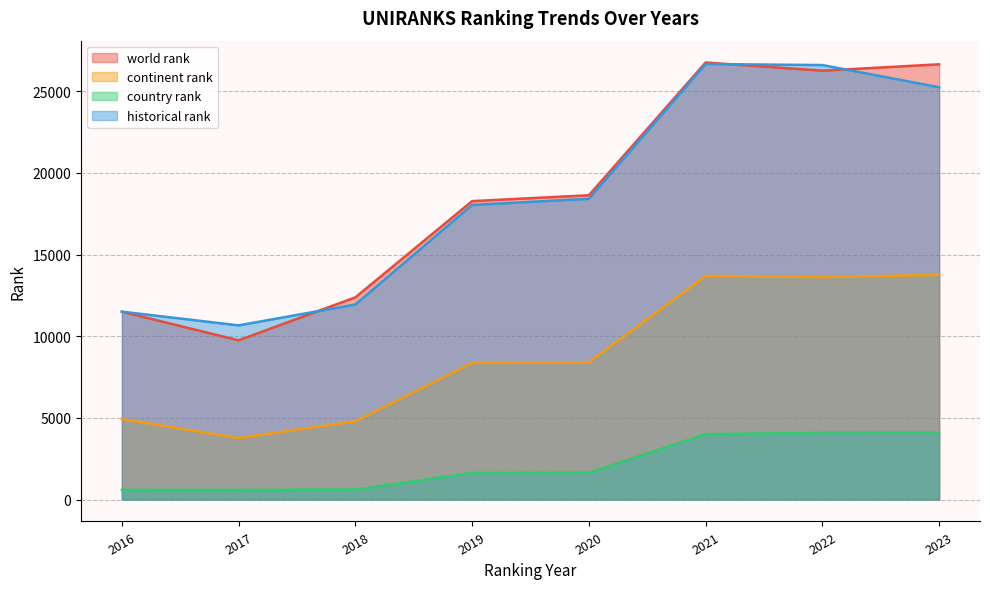

Rank the categories by world rank value from lowest to highest.

2017, 2016, 2018, 2019, 2020, 2022, 2023, 2021